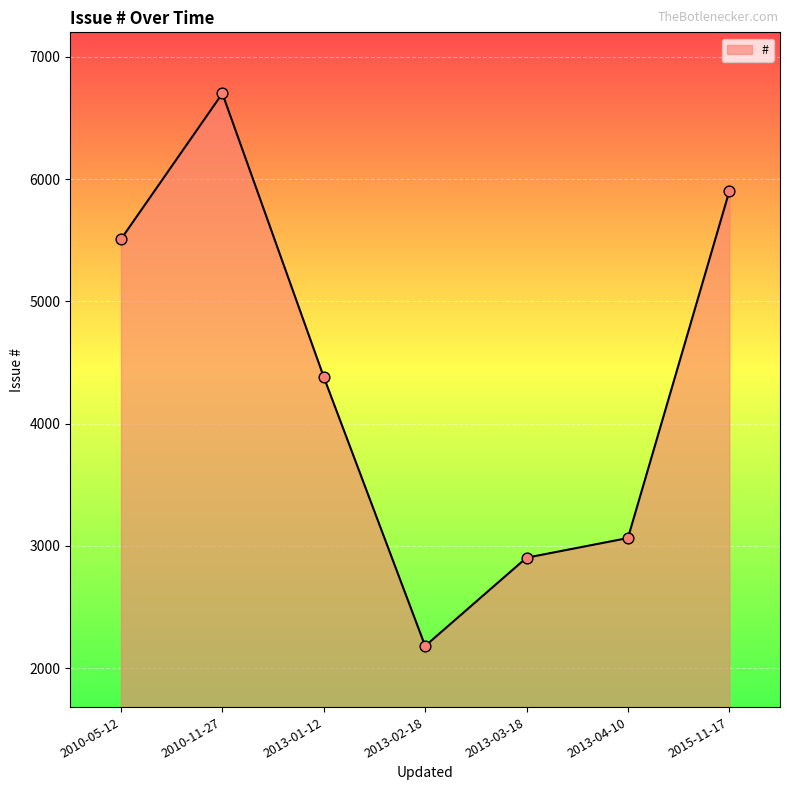

What is the change in value from 2013-02-18 to 2013-03-18?

+722